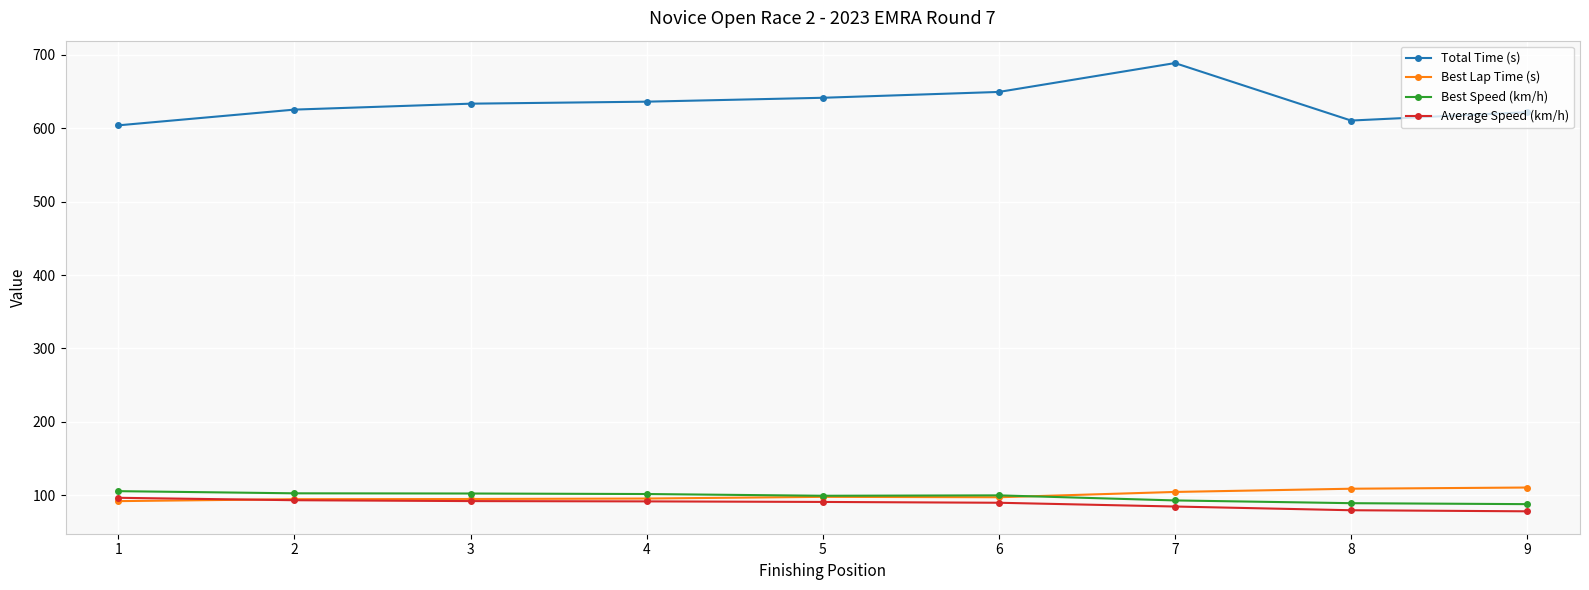

True or false: Best Lap Time (s) and Total Time (s) intersect in this chart.

False